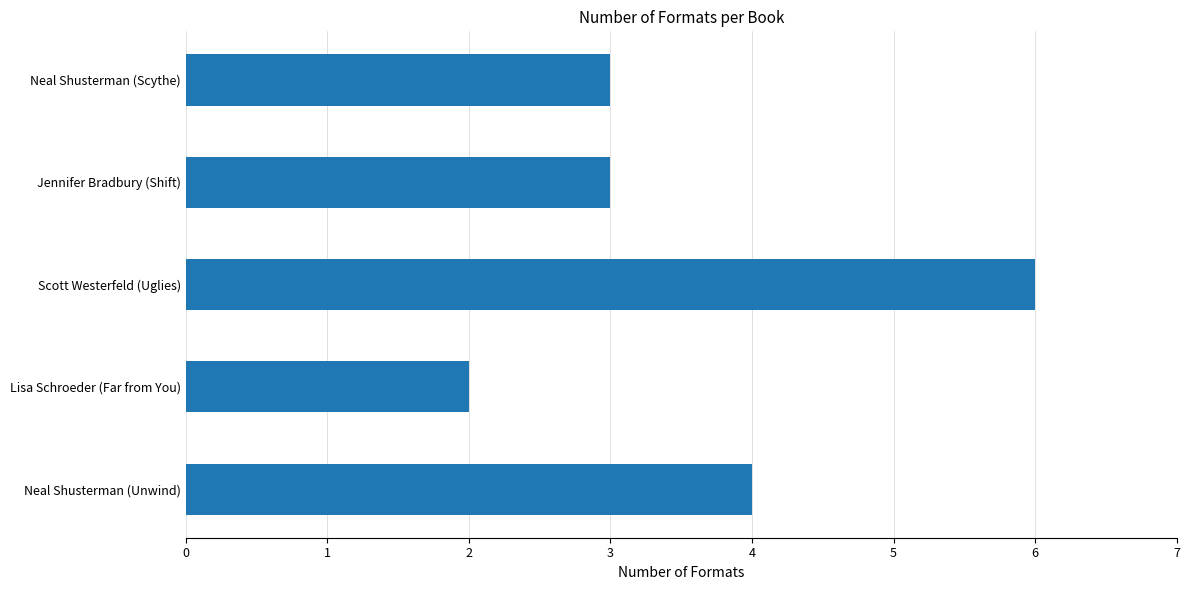

How many data points does each series have?

5